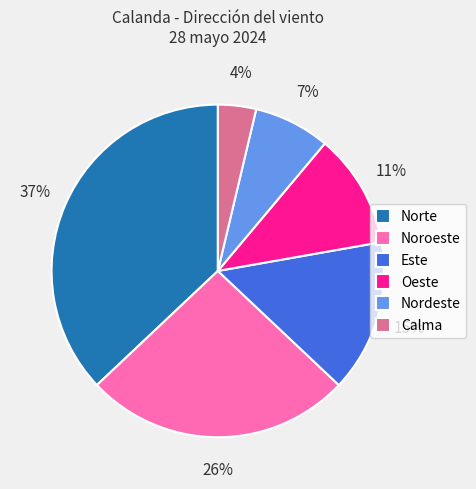

Does Este represent more than half of the total?

No